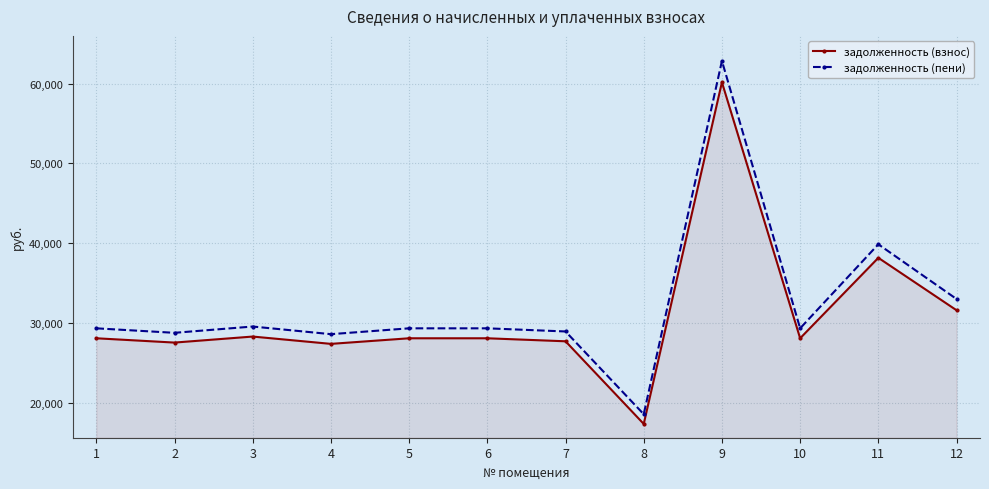

What is the difference between the second highest and minimum values in the задолженность (взнос) series?

20834.1